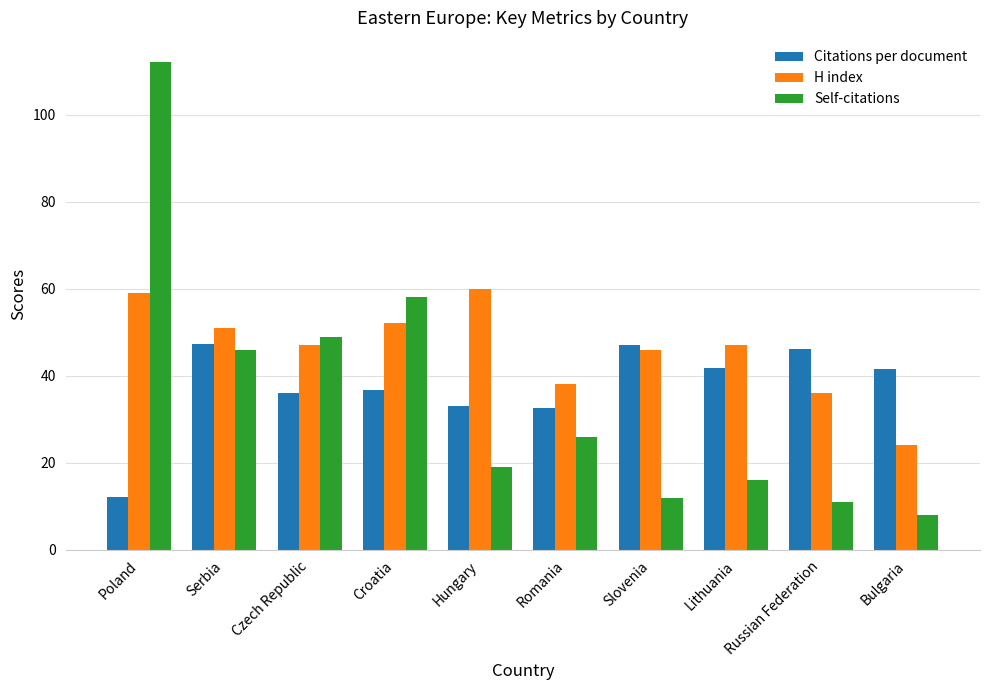

What is the label of the 3rd bar from the right?

Lithuania